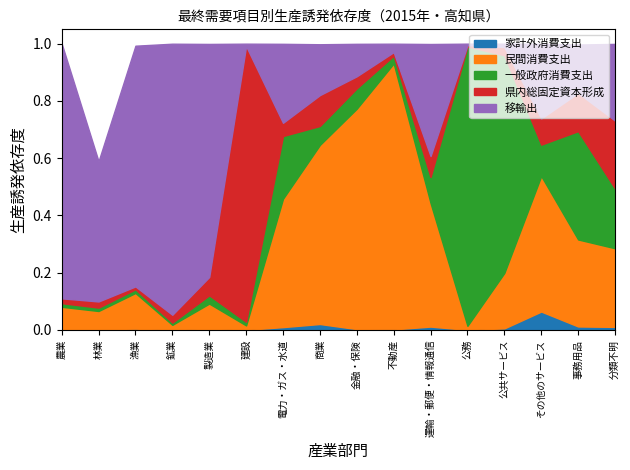

Reading left to right, transcribe all the data shown in this chart.

家計外消費支出: 0.0	0.0	0.0	0.0	0.0	0.0	0.0	0.0	0.0	0.0	0.0	0.0	0.0	0.1	0.0	0.0
民間消費支出: 0.1	0.1	0.1	0.0	0.1	0.0	0.4	0.6	0.8	0.9	0.4	0.0	0.2	0.5	0.3	0.3
一般政府消費支出: 0.0	0.0	0.0	0.0	0.0	0.0	0.2	0.1	0.1	0.0	0.1	1.0	0.8	0.1	0.4	0.2
県内総固定資本形成: 0.0	0.0	0.0	0.0	0.1	1.0	0.0	0.1	0.0	0.0	0.1	0.0	0.0	0.1	0.1	0.2
移輸出: 0.9	0.5	0.8	0.9	0.8	0.0	0.3	0.2	0.1	0.0	0.4	0.0	0.0	0.3	0.2	0.3